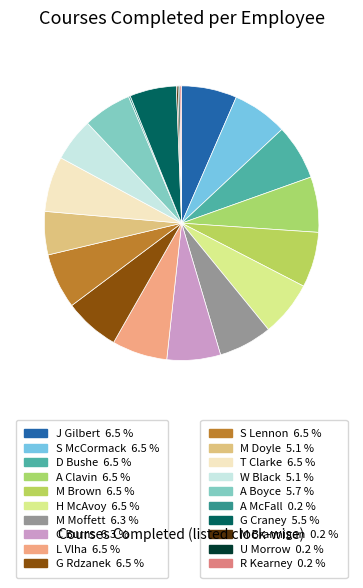

What is the smallest slice in the pie chart?

A McFall